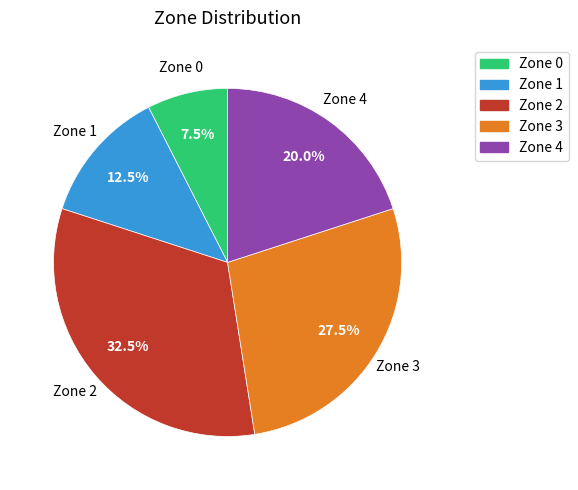

How many slices are in this pie chart?

5